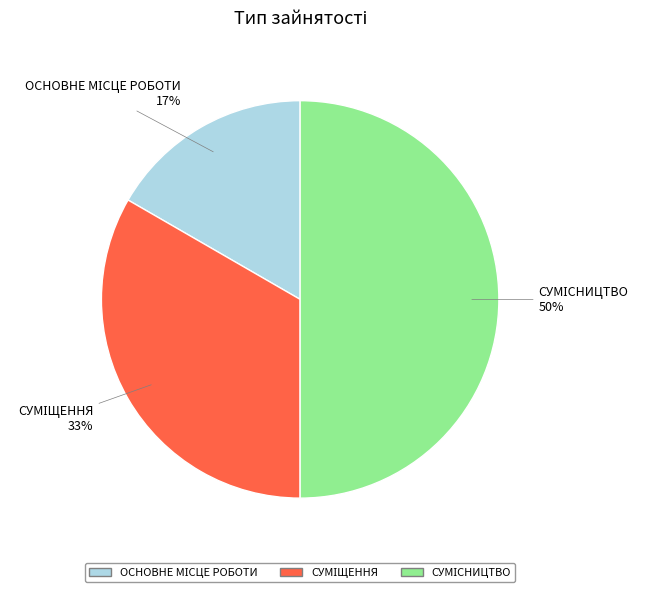

To the nearest percent, what is the average slice percentage?

33%